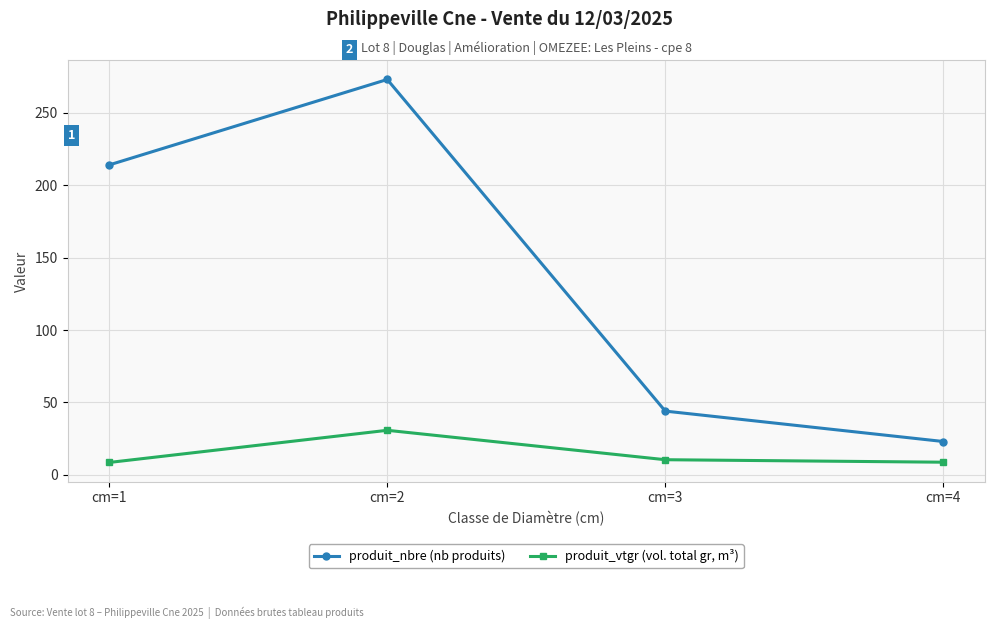

What are all the series names shown in the legend?

produit_nbre (nb produits), produit_vtgr (vol. total gr, m³)